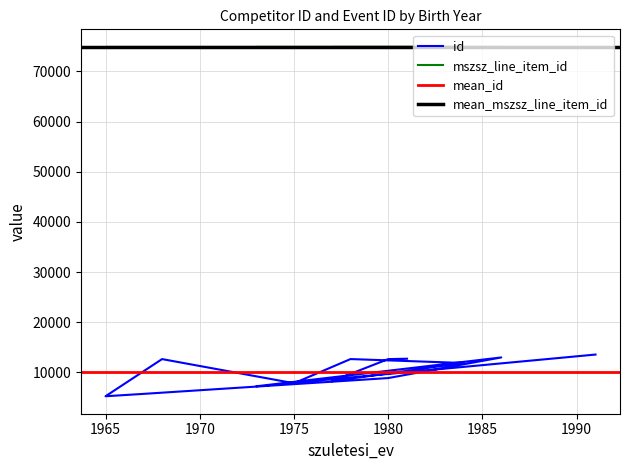

The chart shows a value of 3337 at 1967. True or false?

False